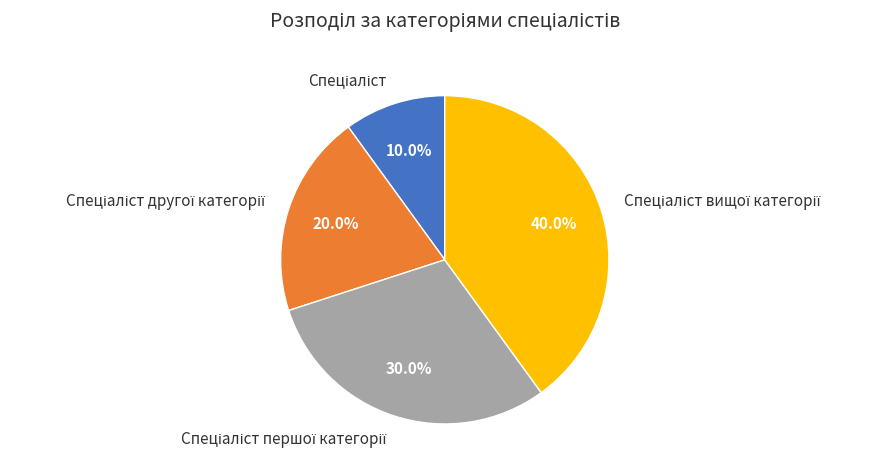

Is there any slice that represents more than half of the pie?

No